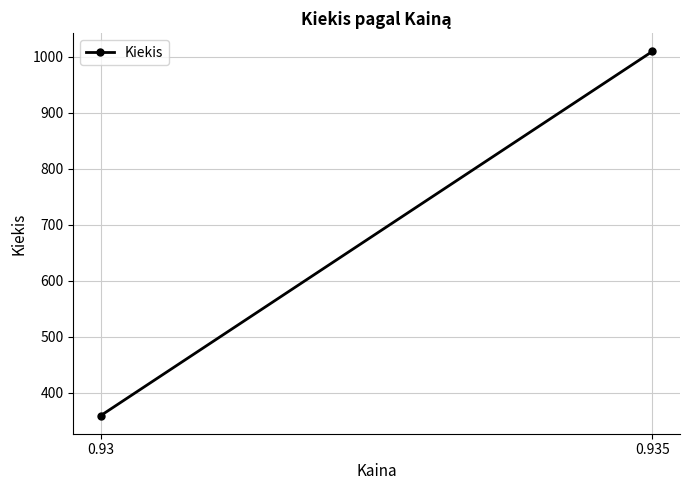

Rank the categories by value from lowest to highest.

0.93, 0.935